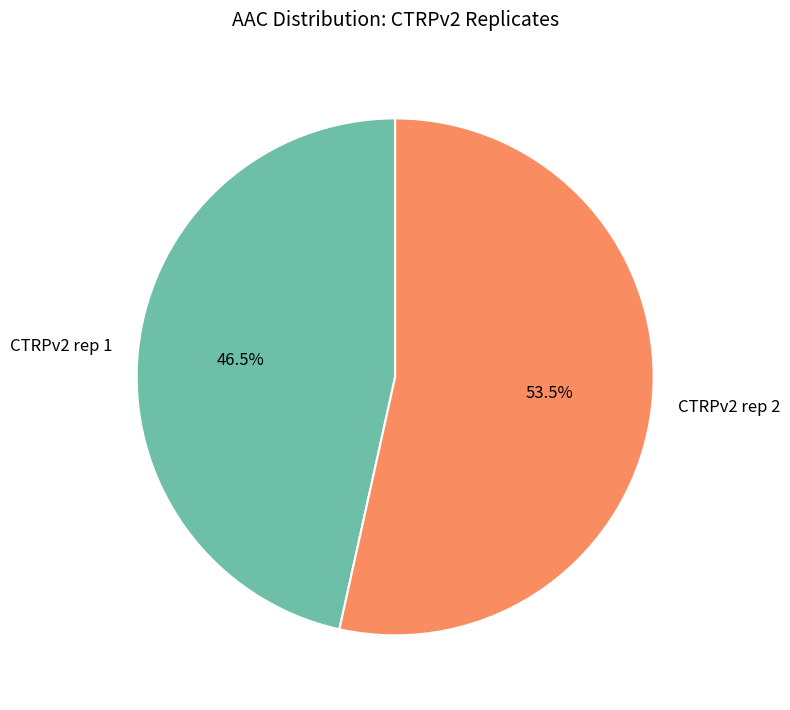

To the nearest percent, what is the difference between the largest and smallest slice percentages?

7%